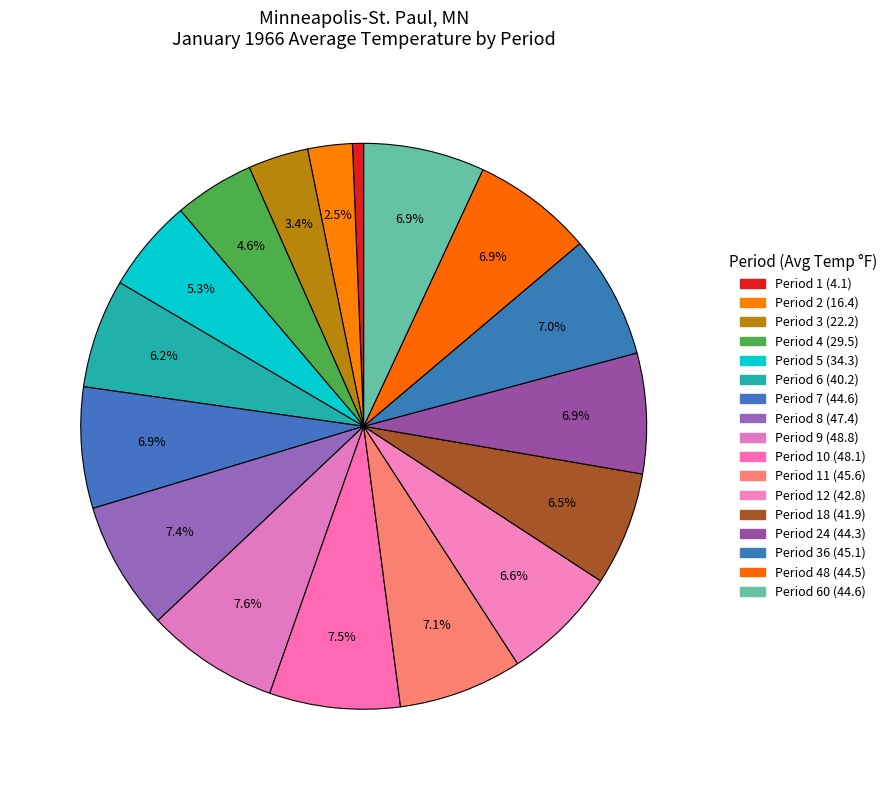

How many segments does this pie chart have?

17